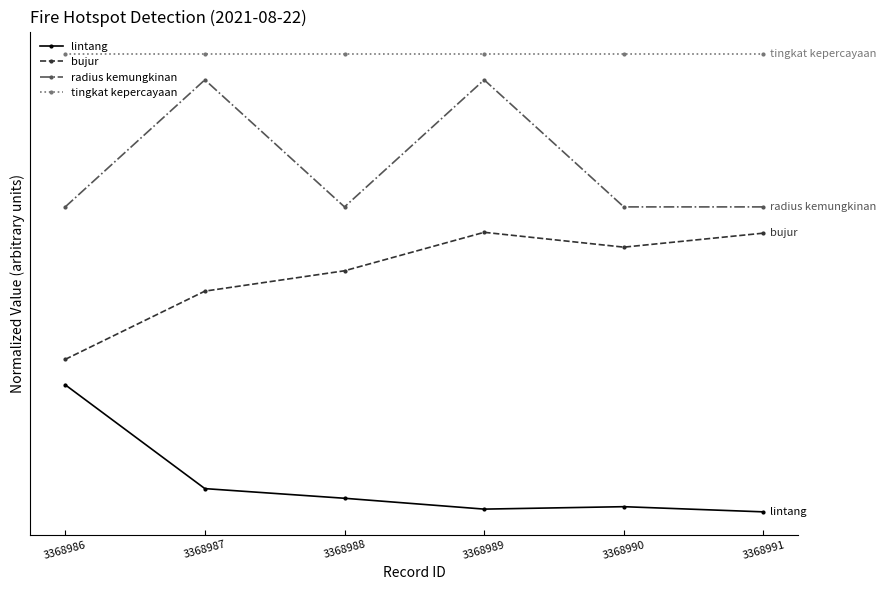

Reading right to left, extract all data points from this chart.

lintang: 0.0	0.0	0.0	0.1	0.2	1.0
bujur: 2.2	2.1	2.2	1.9	1.7	1.2
radius kemungkinan: 2.4	2.4	3.4	2.4	3.4	2.4
tingkat kepercayaan: 3.6	3.6	3.6	3.6	3.6	3.6